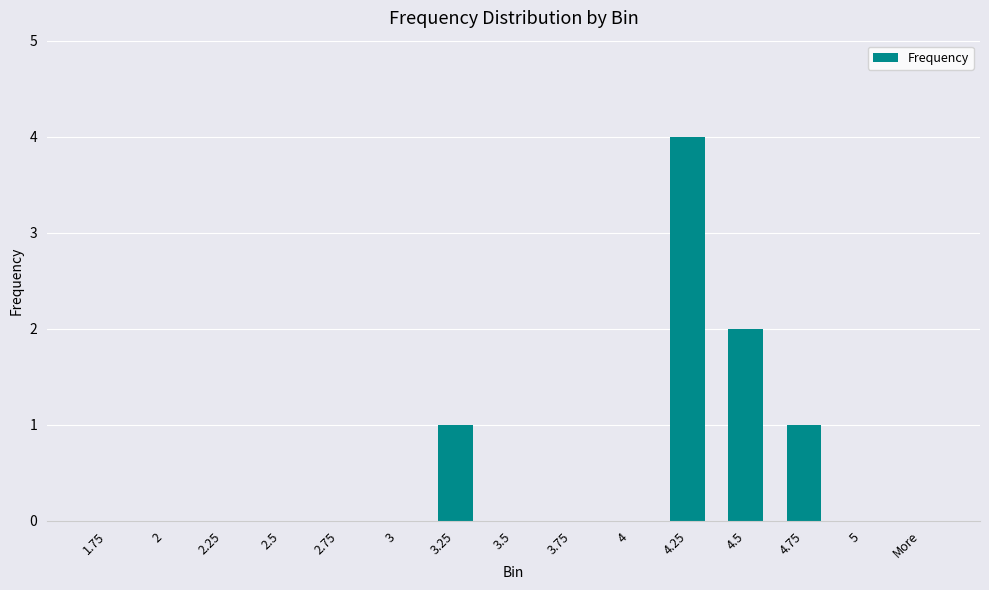

What is the sum of the values at 4.25 and 1.75?

4